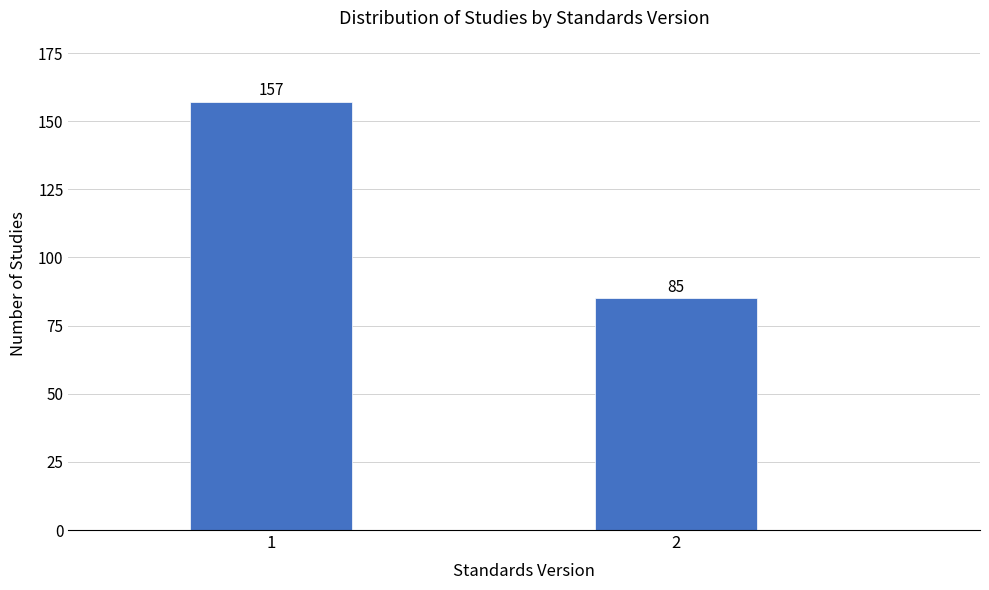

Reading left to right, extract all data points from this chart.

157	85